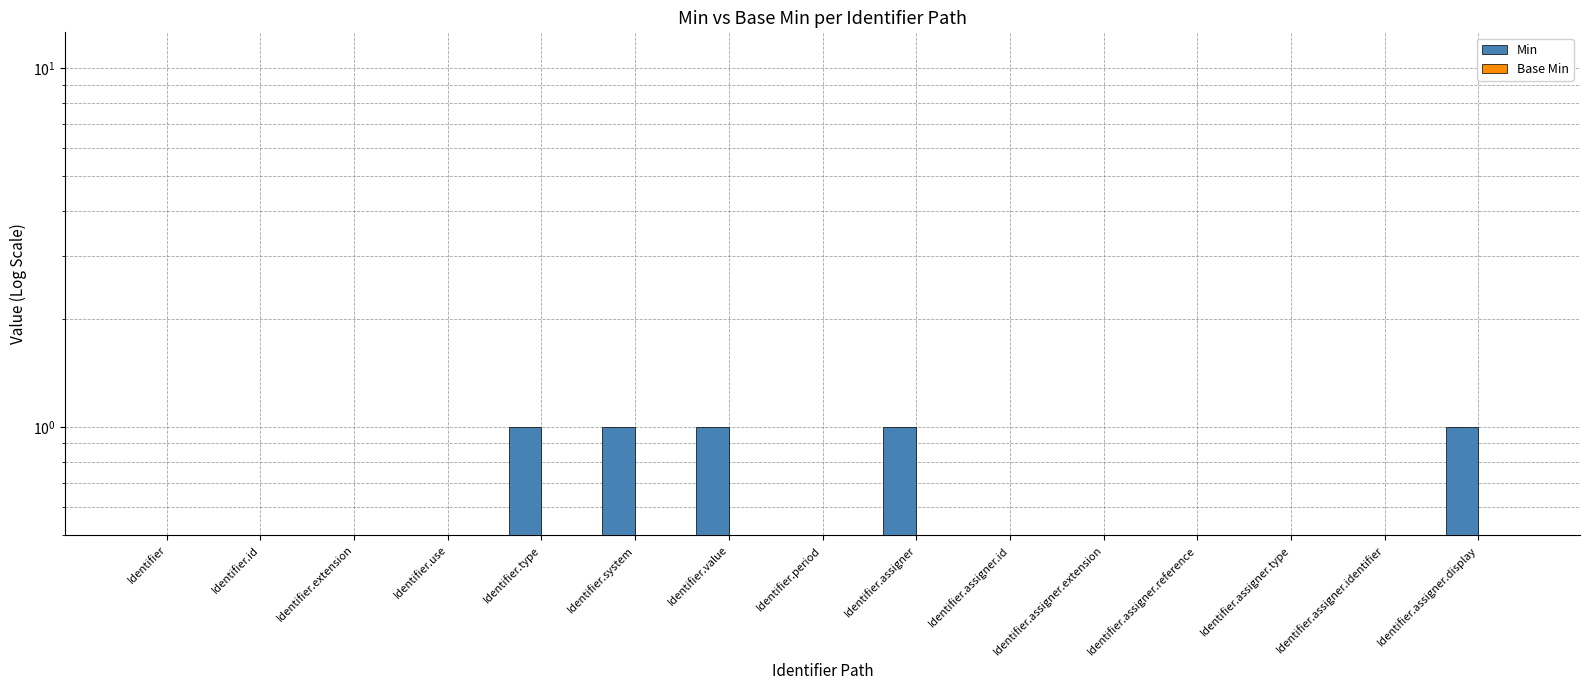

List the series in order of their overall mean, lowest first.

Base Min, Min